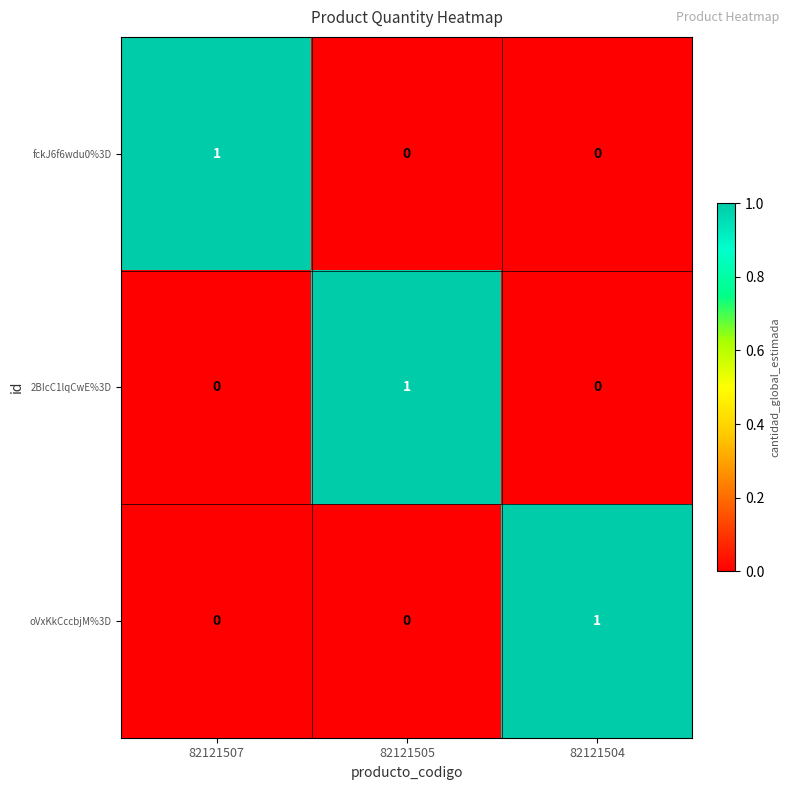

The fckJ6f6wdu0%3D series shows 0 at 82121504. True or false?

True